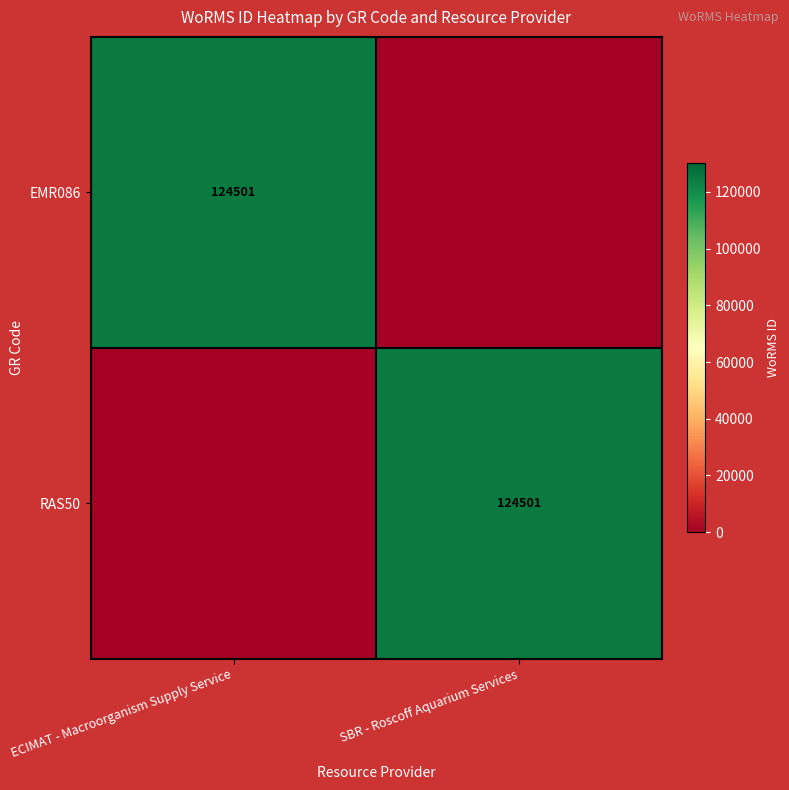

Which category has the lowest value across all series?

SBR - Roscoff Aquarium Services